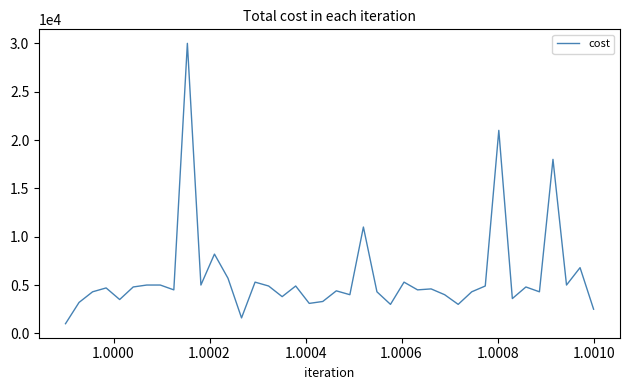

What is the difference between the maximum and minimum values?

29000